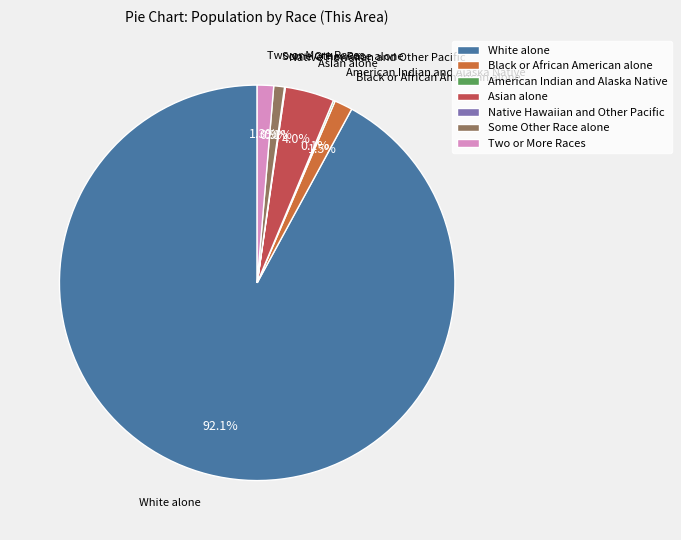

The Black or African American alone slice represents 15% of the pie. True or false?

False